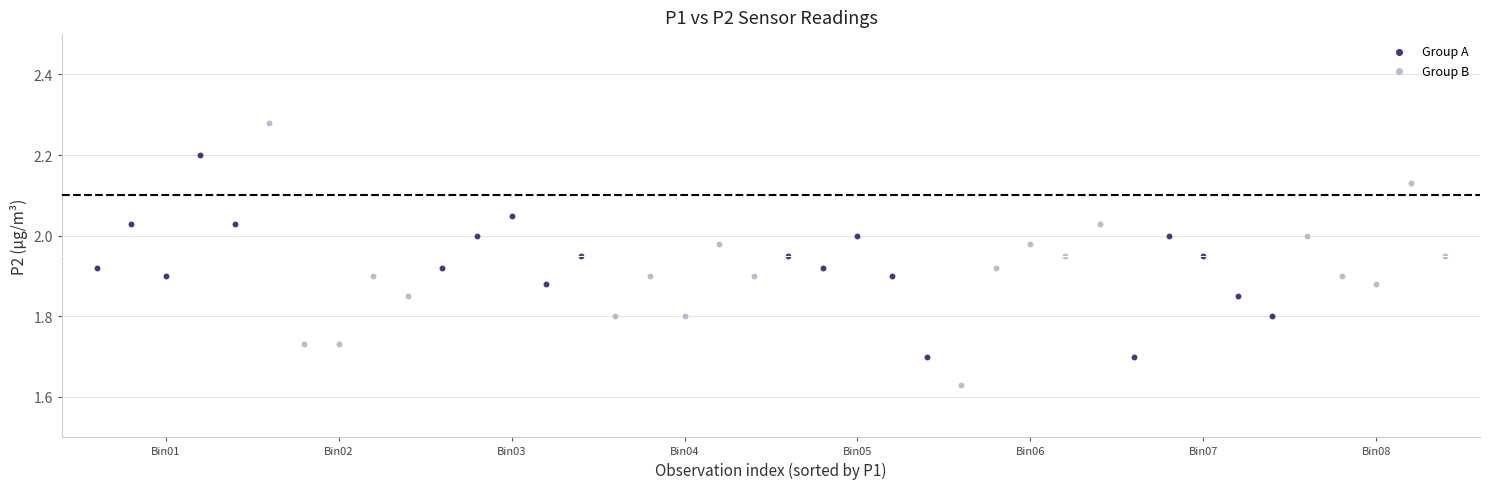

Which series has the largest Y range (max minus min)?

Group B